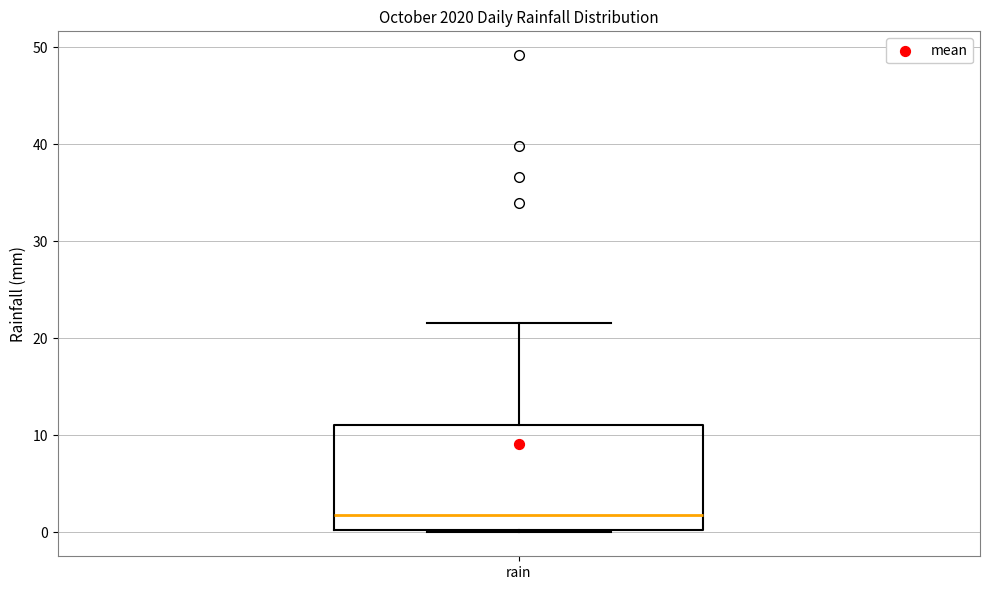

Transcribe this box plot: give where the median line is, the range the box spans, and where the two whiskers end, as read against the y-axis. The values are not printed on the chart, so give them approximately, as read against the axis.

median 2, box 0 to 11, whiskers 0 (just below the box's lower edge) to 22